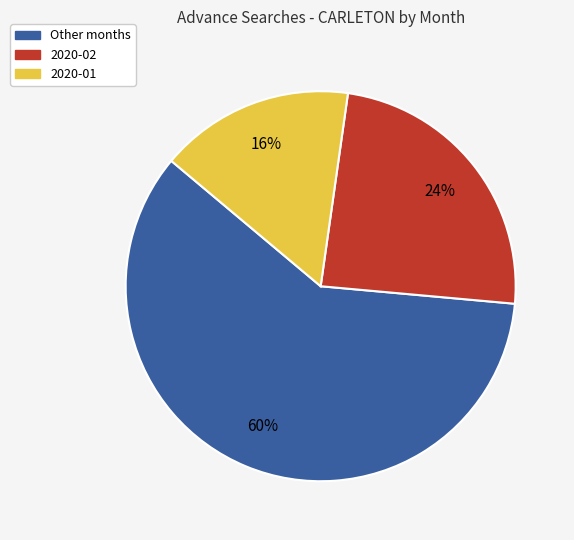

Is there any slice that represents more than half of the pie?

Yes